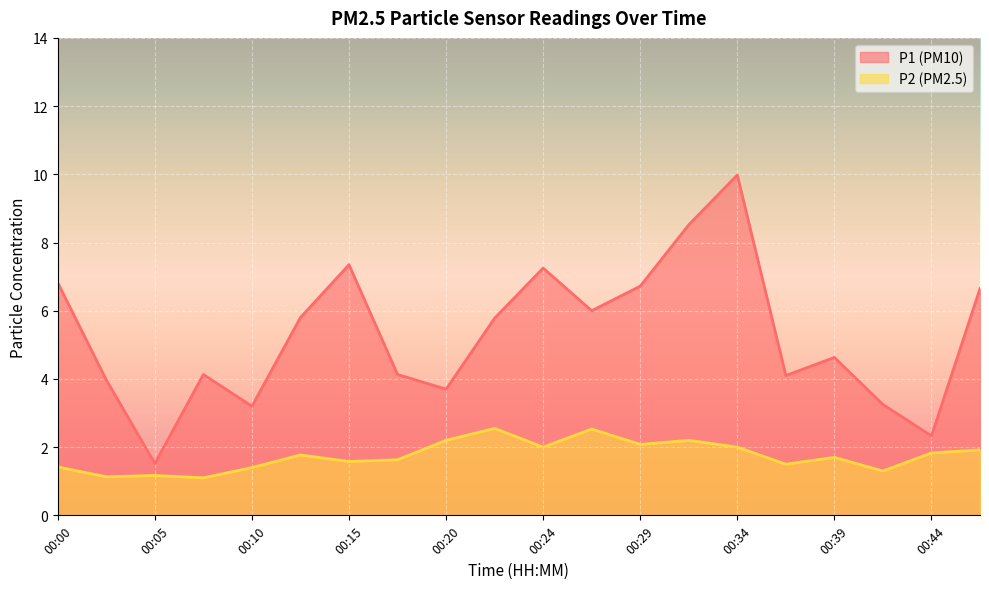

Which label corresponds to the largest value in the chart?

00:34